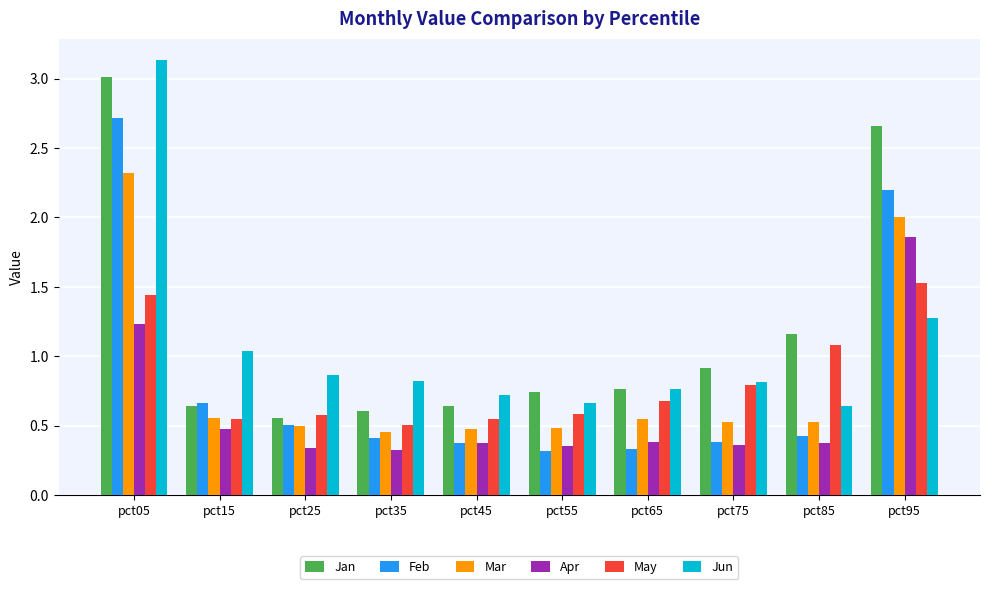

Is the value of Apr at pct85 greater than the value of Feb at pct25?

No